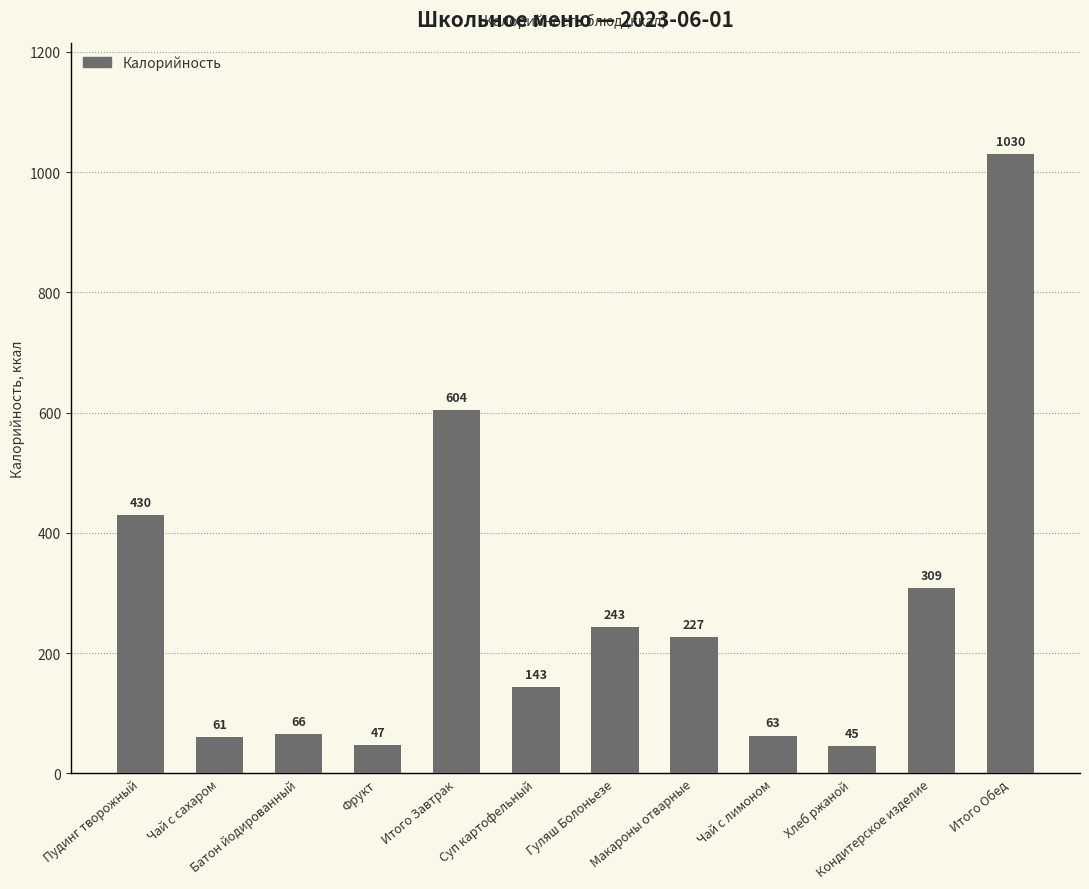

Which category has the highest value across all series?

Итого Обед